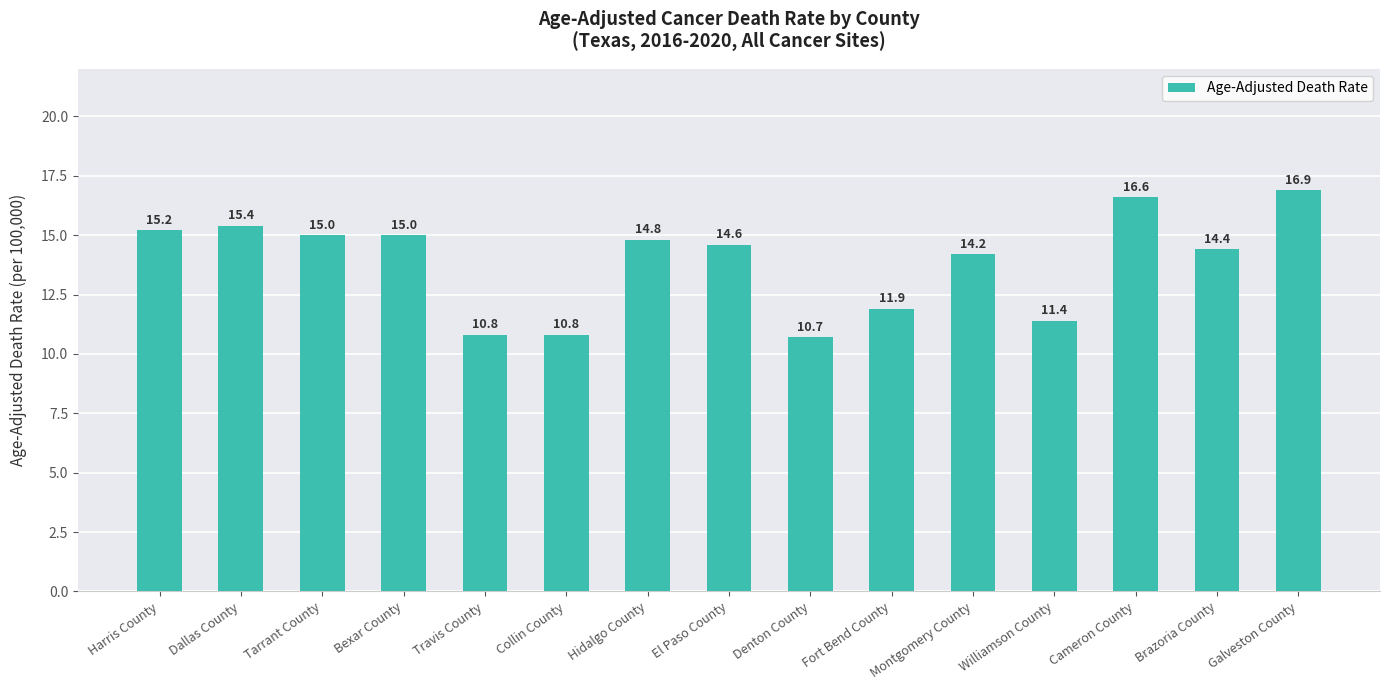

What is the change in value from Travis County to Brazoria County?

+3.6